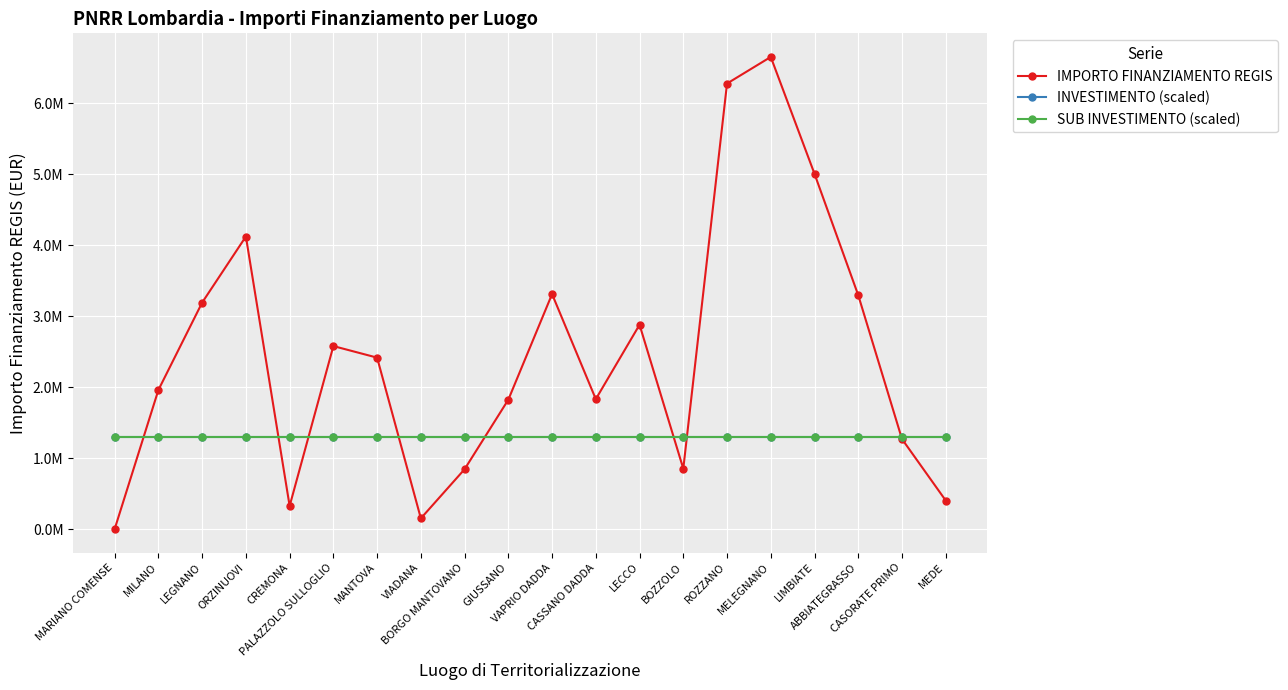

Is this an area chart (filled region under the line)?

No